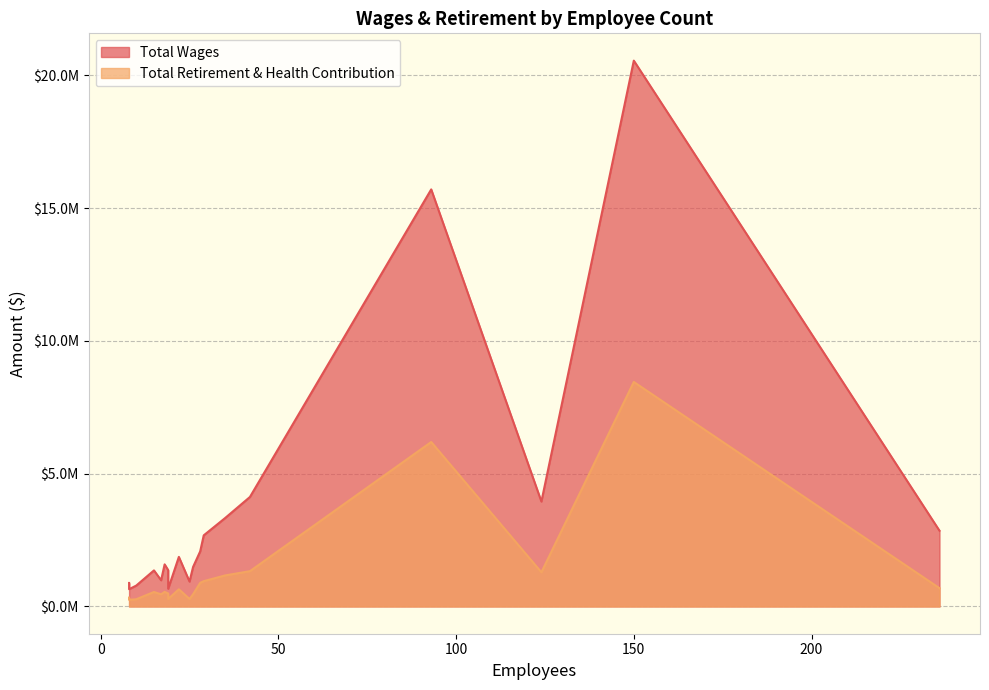

The Total Retirement & Health Contribution series shows 1285461 at 124. True or false?

True